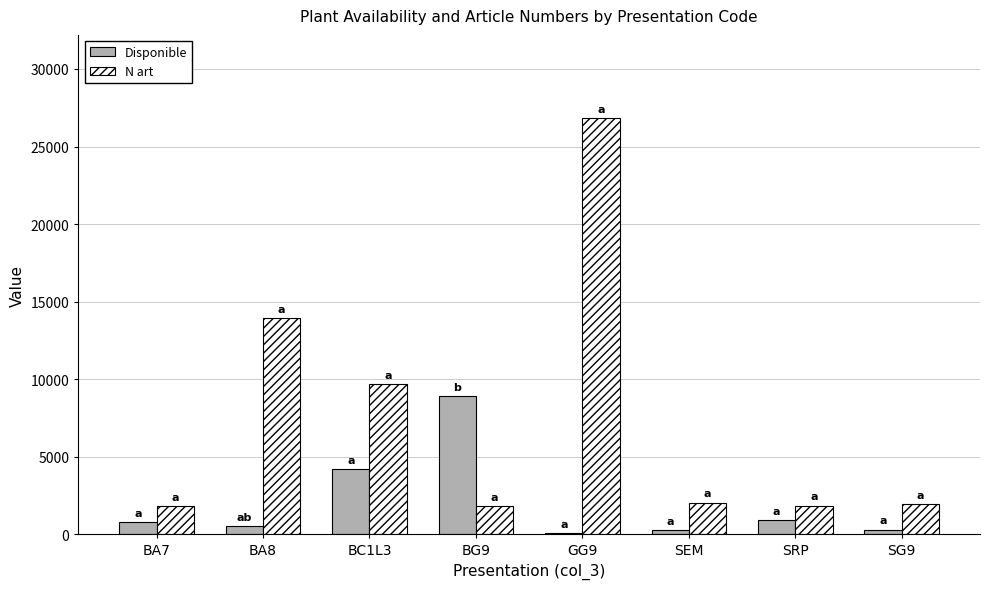

Does the chart contain stacked bars?

No